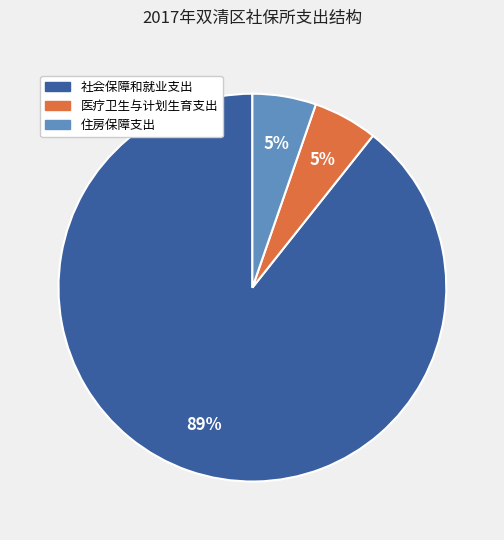

The 医疗卫生与计划生育支出 slice represents 13% of the pie. True or false?

False